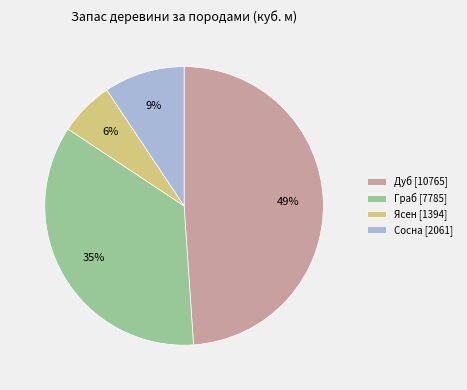

To the nearest percent, what is the average slice percentage?

25%